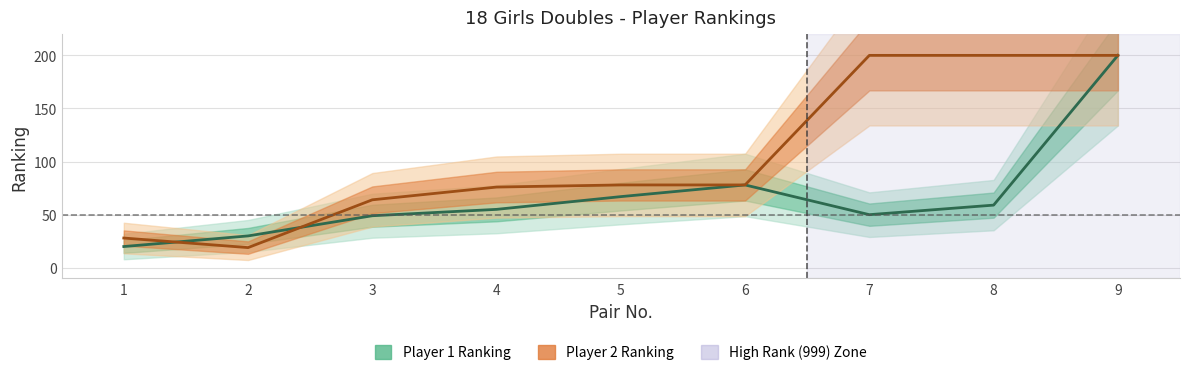

What is the total value across all series at 9?

400